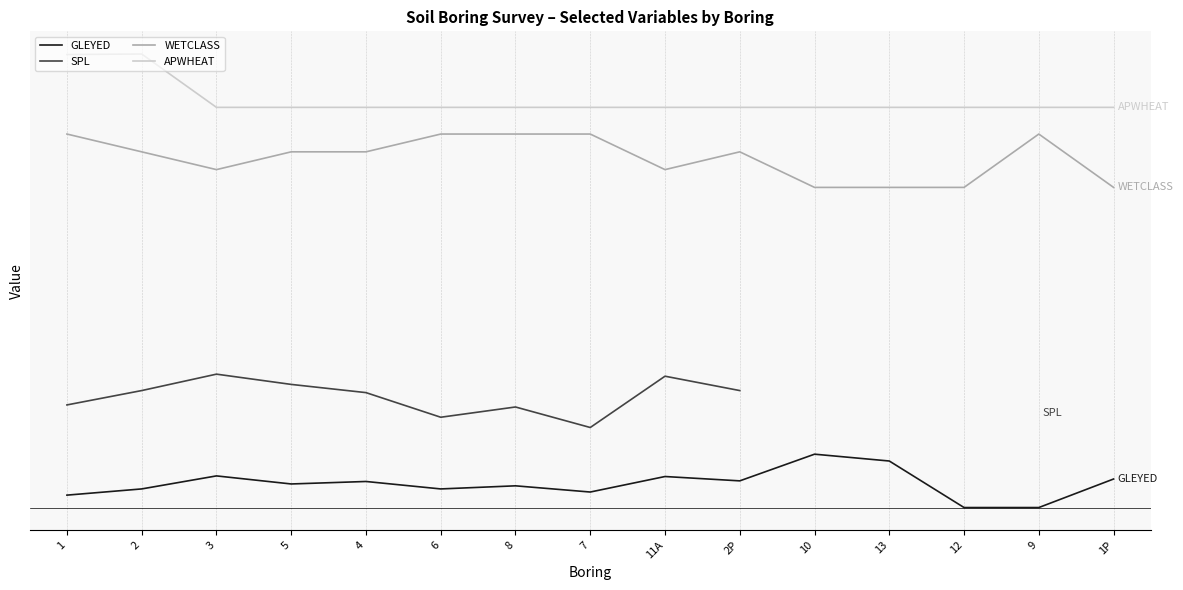

The value of APWHEAT at 1 is 929.5. True or false?

False